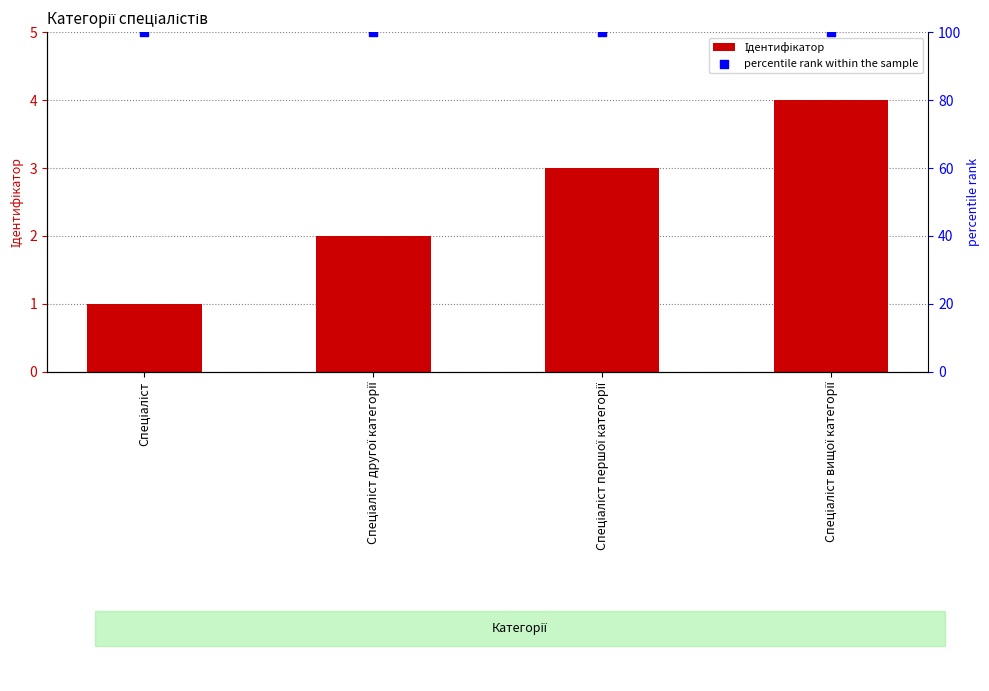

Which series contains the lowest Y value?

Ідентифікатор